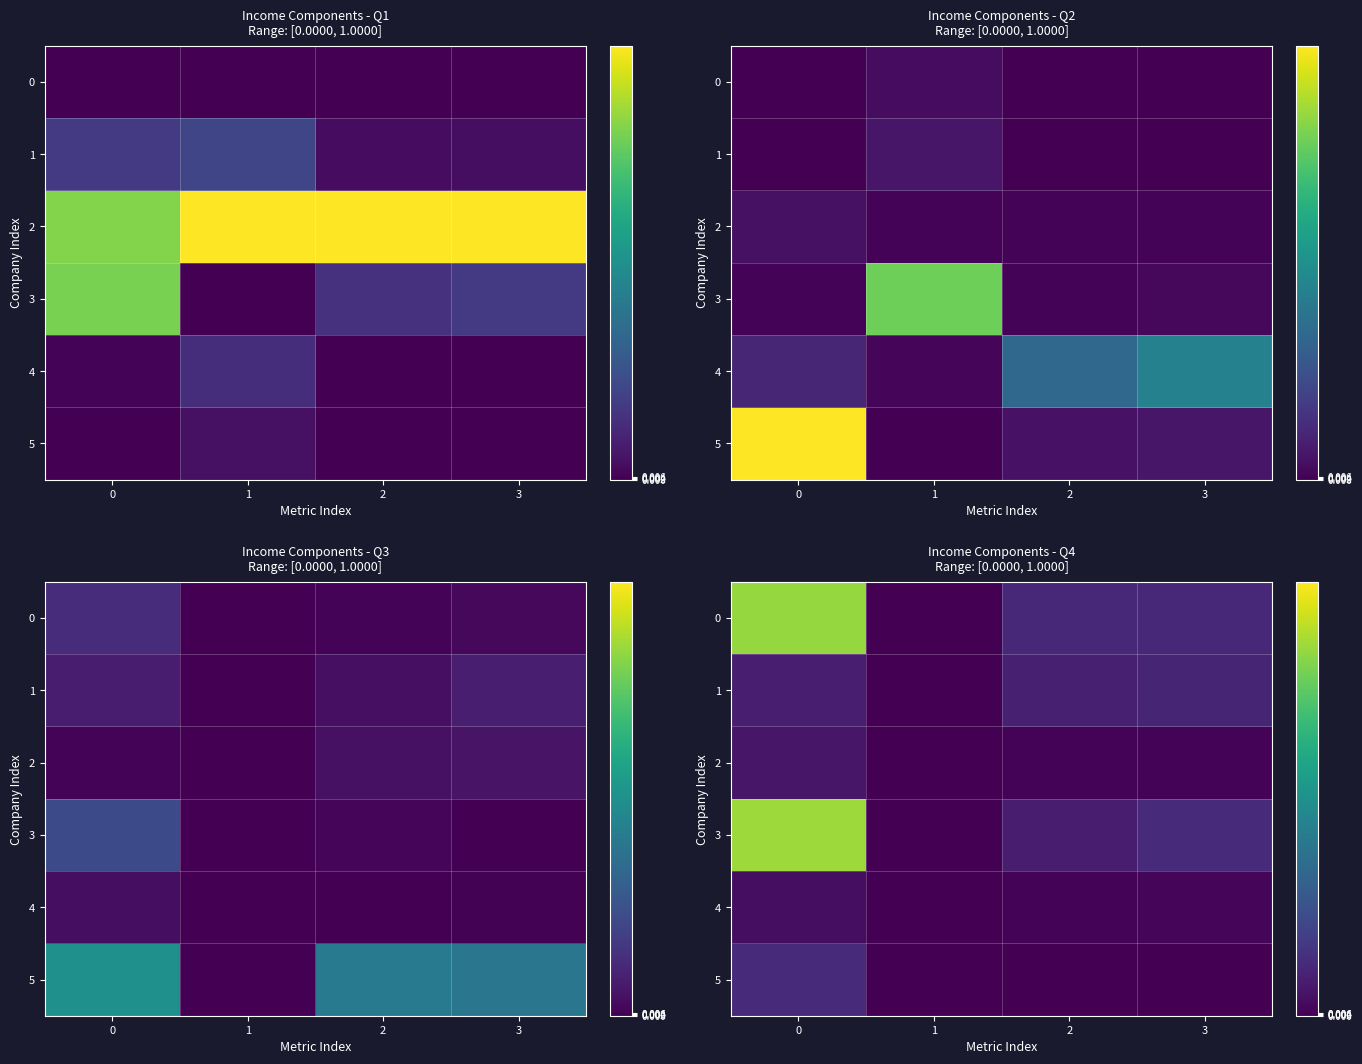

What is the sum of all 1 values?

0.3